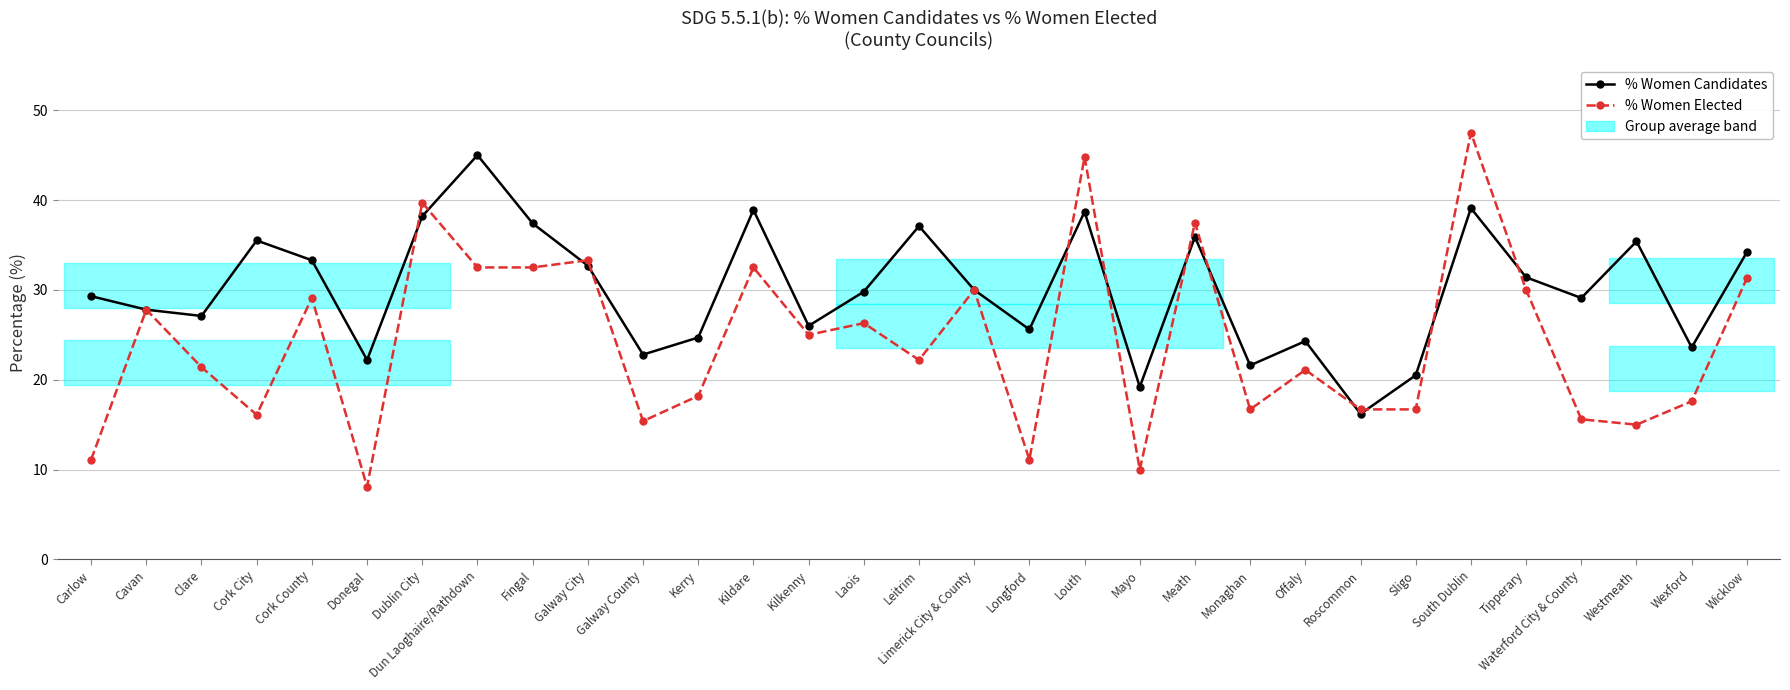

Which series has the widest spread of values?

% Women Elected